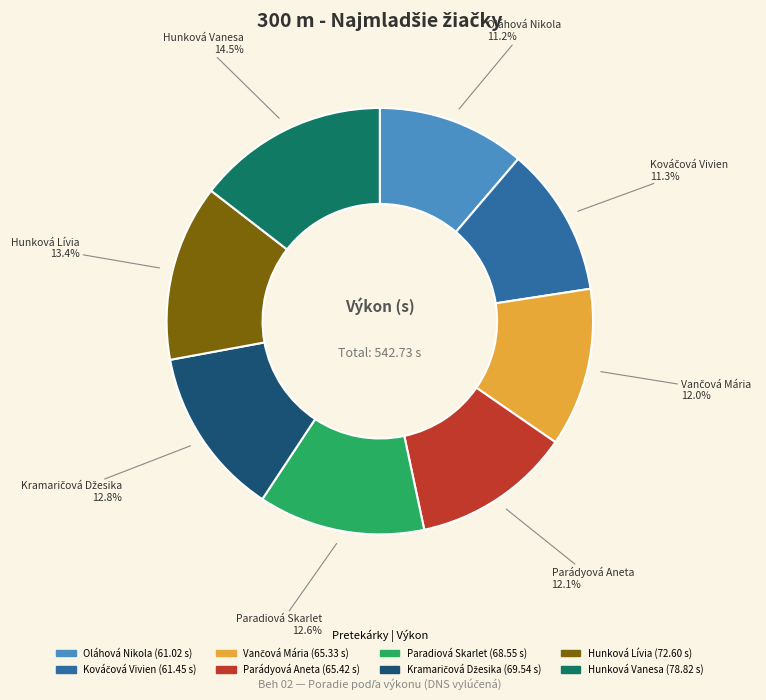

Does any single category account for the majority?

No